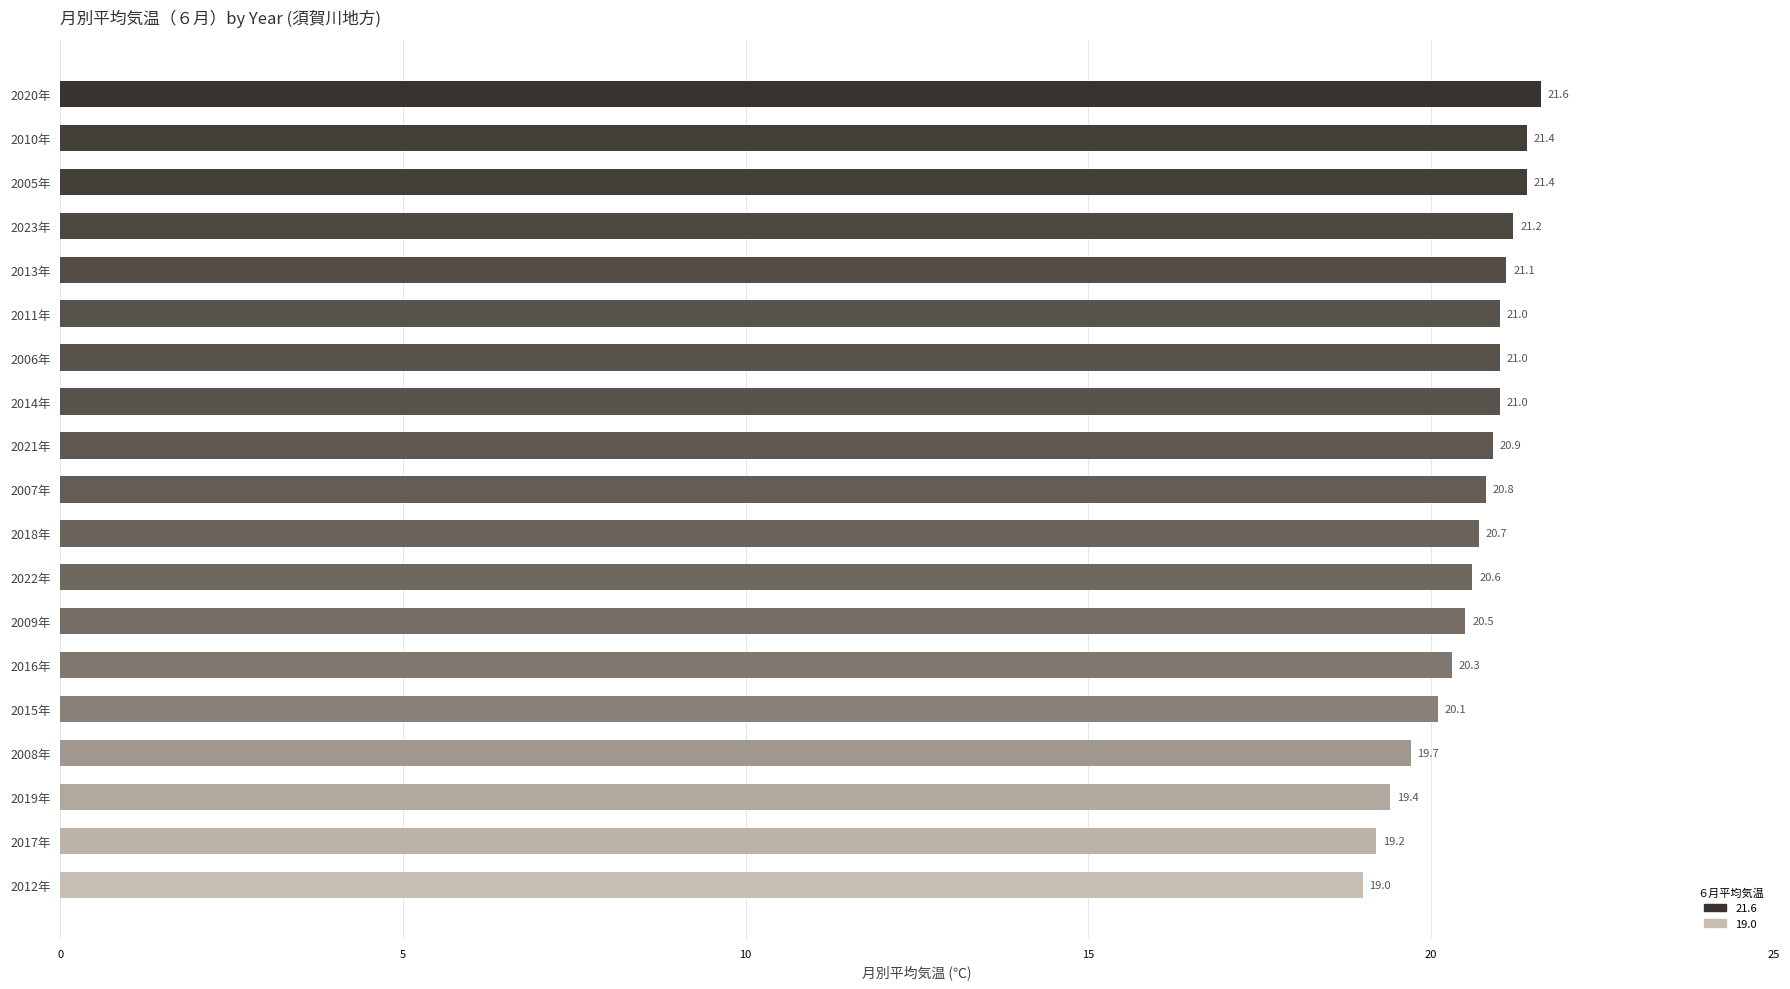

What is the minimum value shown in the chart?

19.0